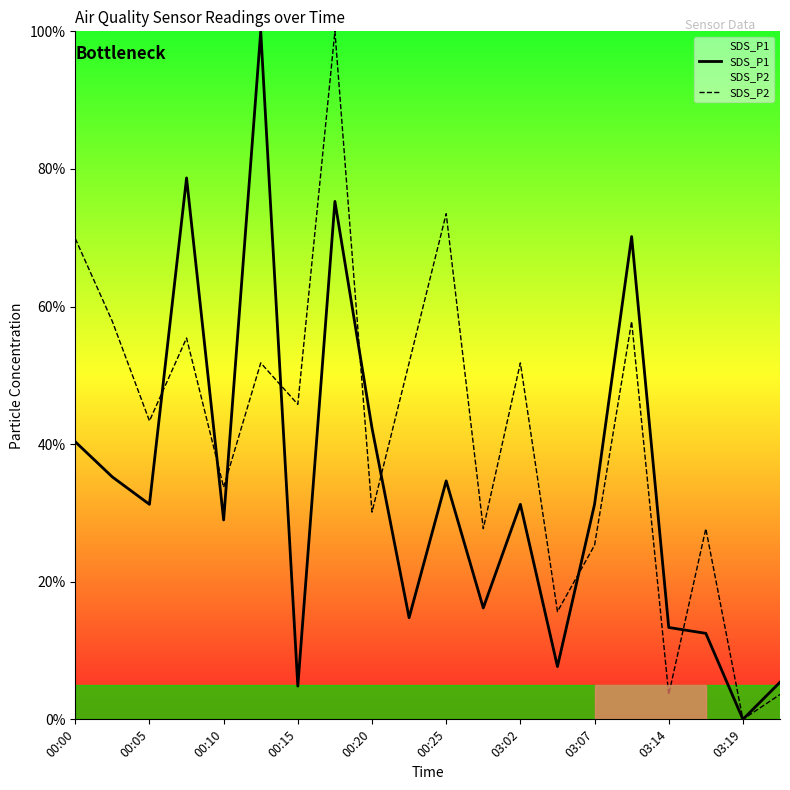

How many values in the SDS_P1 series exceed 31?

11